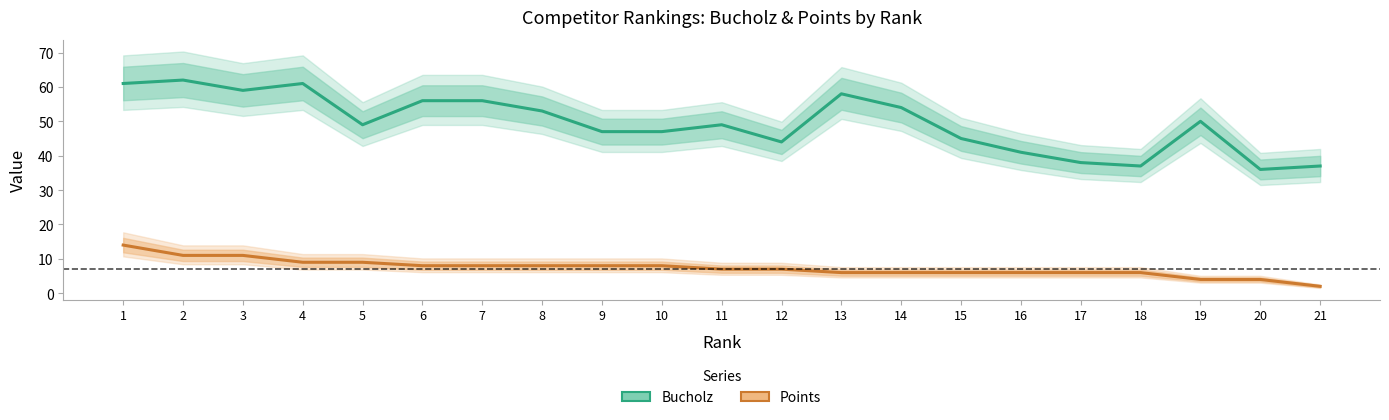

Which category has the highest value in the Points series?

1